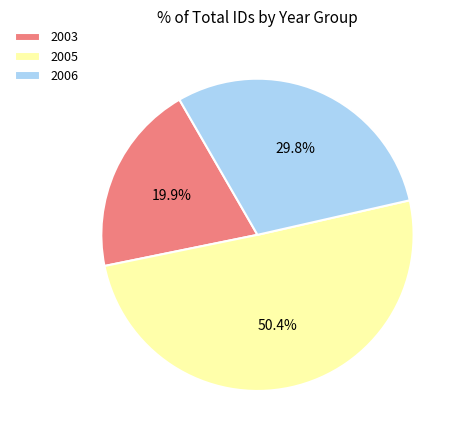

How many segments does this pie chart have?

3